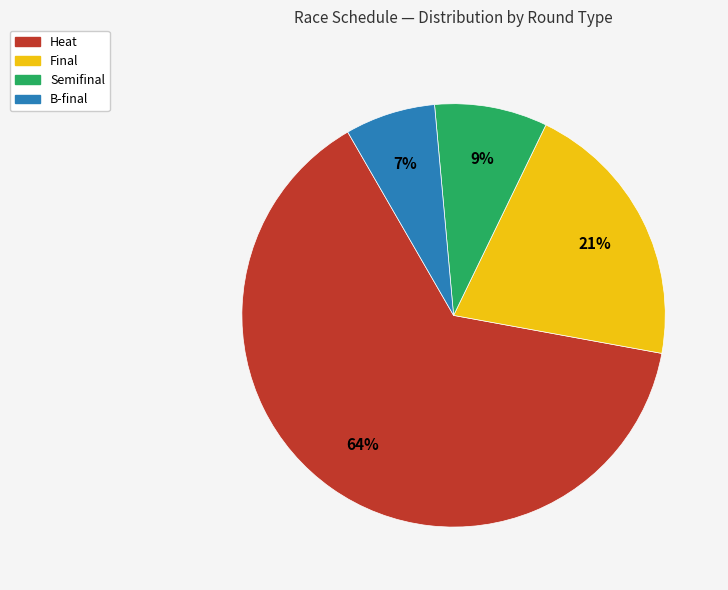

To the nearest percent, what is the average slice percentage?

25%